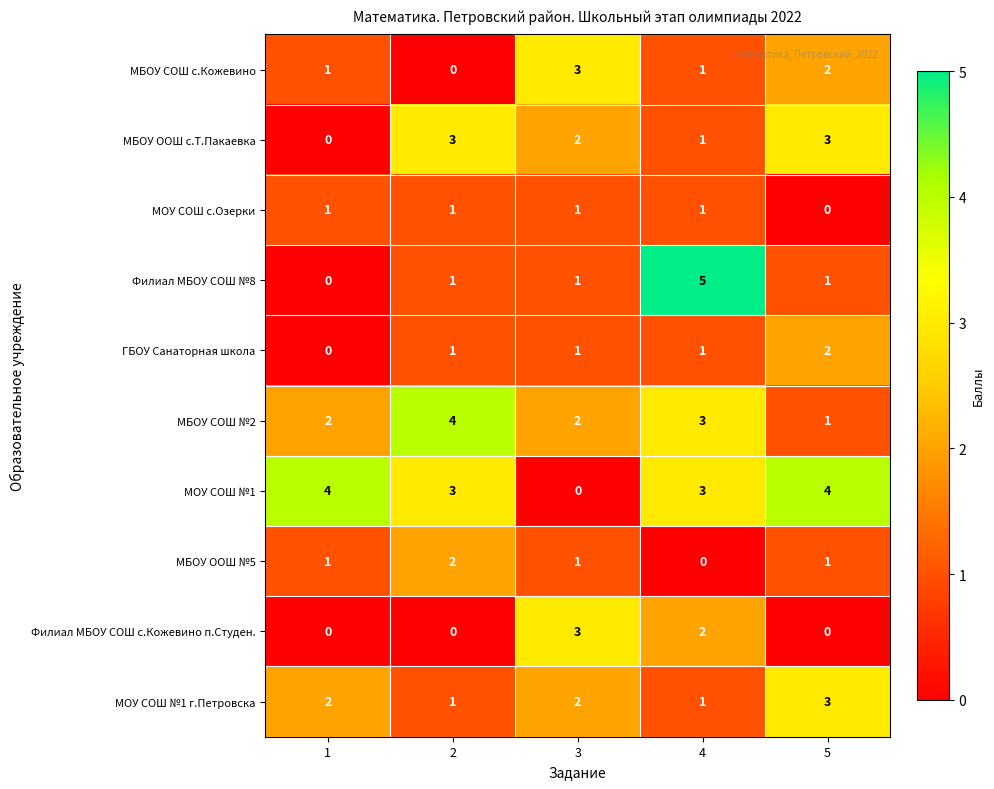

How many distinct data groups are displayed?

10